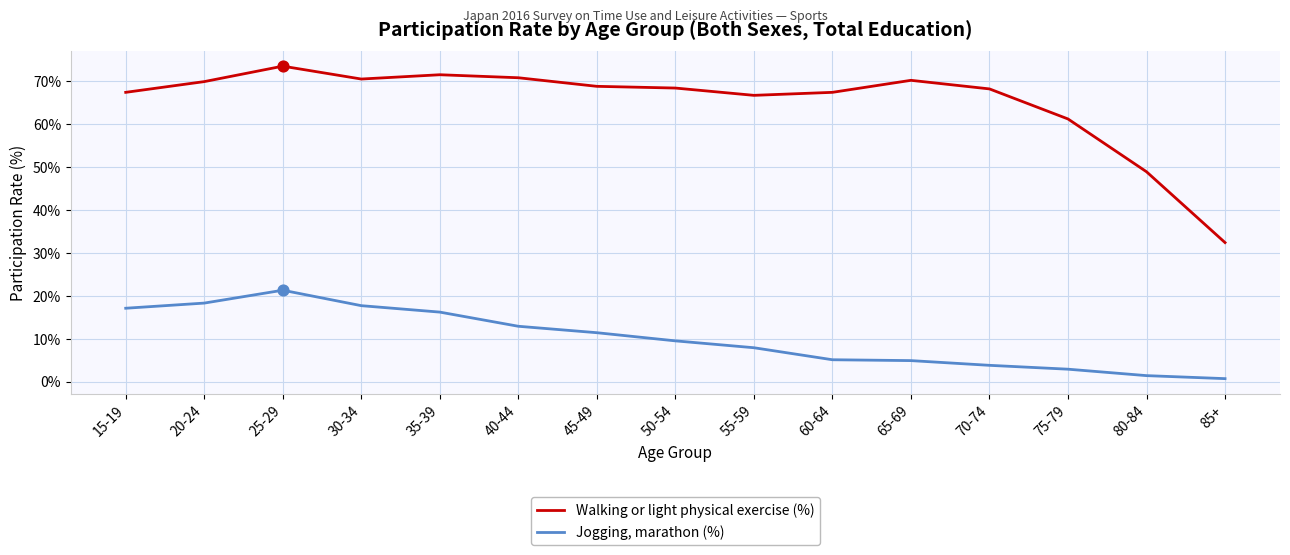

What is the total value across all series at 45-49?

80.2